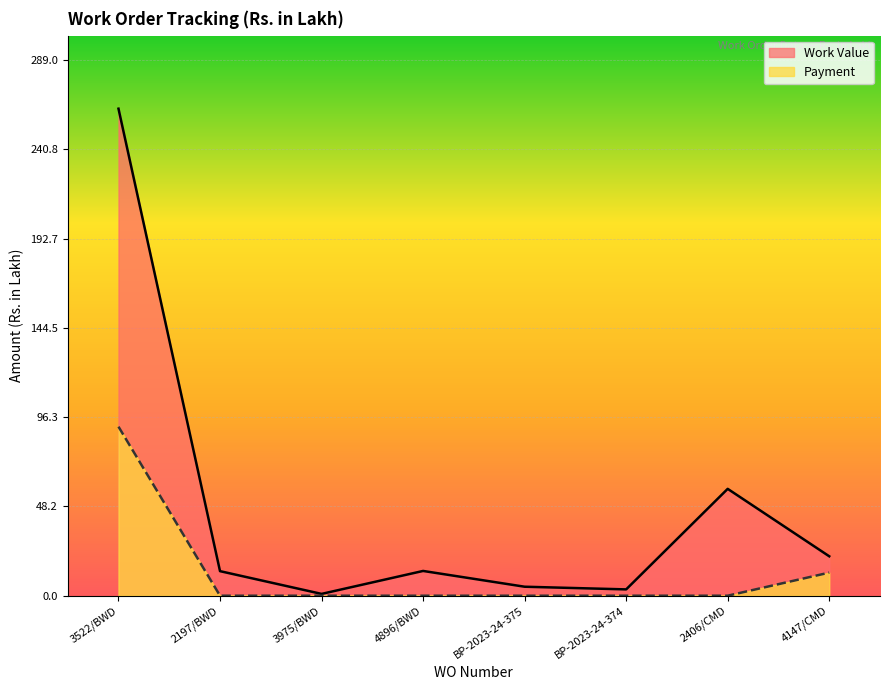

In Work Value, how many points are lower than both neighbors (excluding endpoints)?

2